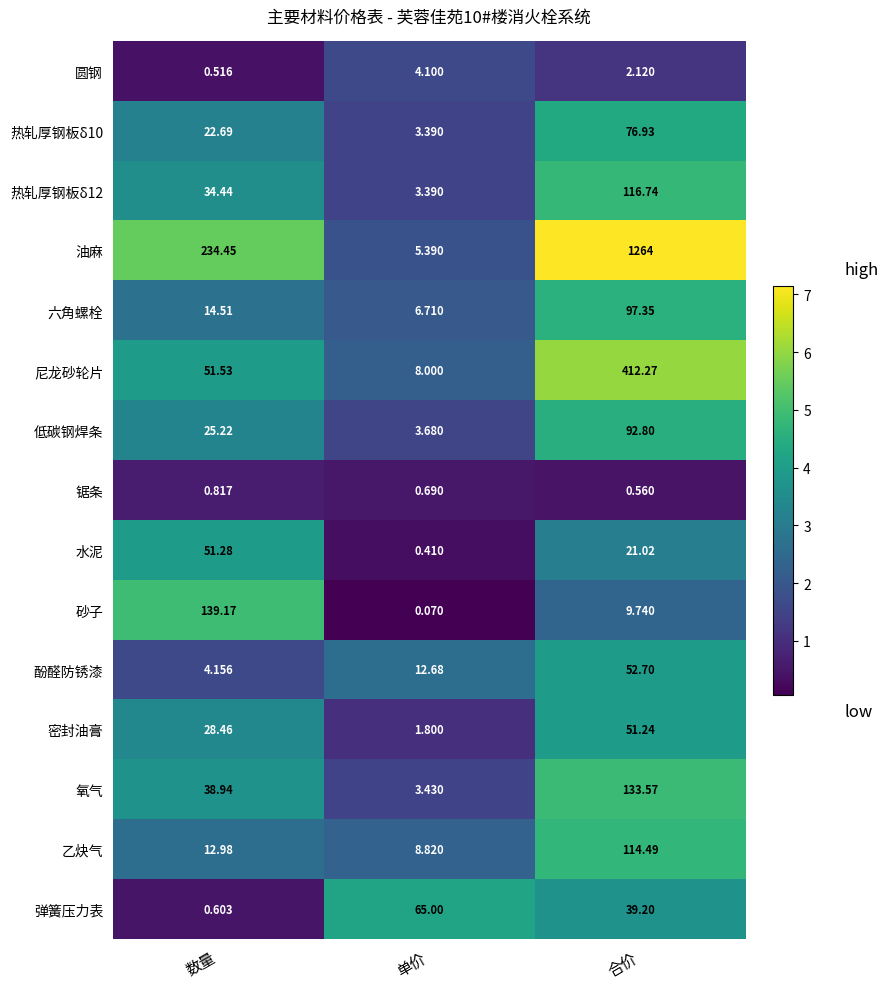

At 合价, list the series in order from largest to smallest.

油麻, 尼龙砂轮片, 氧气, 热轧厚钢板δ12, 乙炔气, 六角螺栓, 低碳钢焊条, 热轧厚钢板δ10, 酚醛防锈漆, 密封油膏, 弹簧压力表, 水泥, 砂子, 圆钢, 锯条